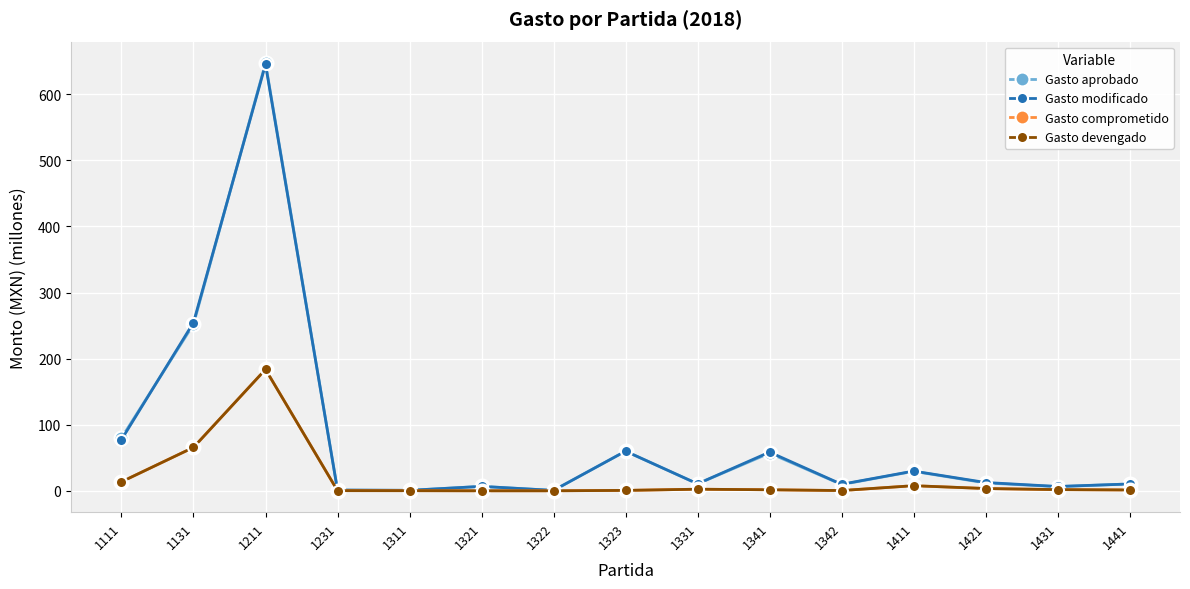

How many lines are shown in the chart?

4